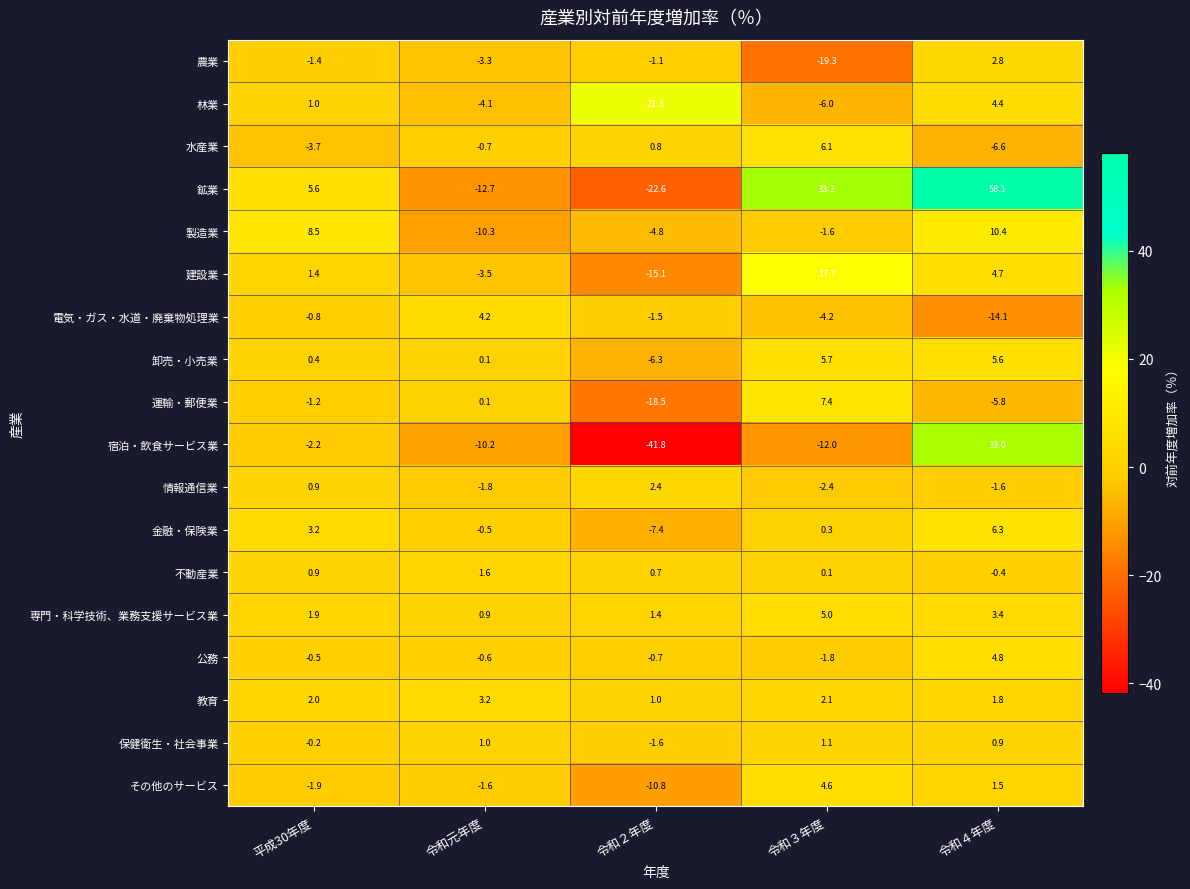

Where does the 金融・保険業 series first go above 0?

平成30年度